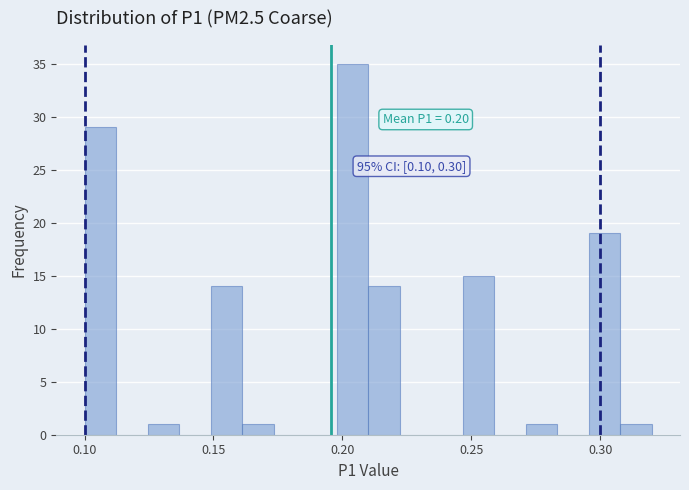

Around what value on the x-axis is the tallest bar? Give the approximate position of its centre, as read against the axis.

0.205